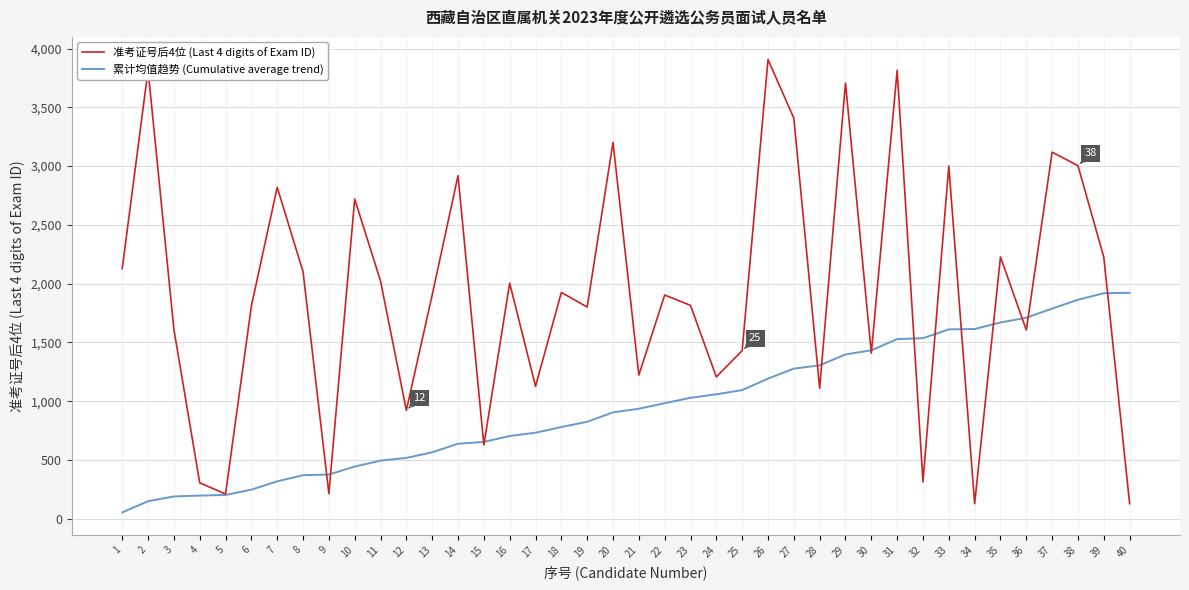

Which series has the largest total across all categories?

准考证号后4位 (Last 4 digits of Exam ID)